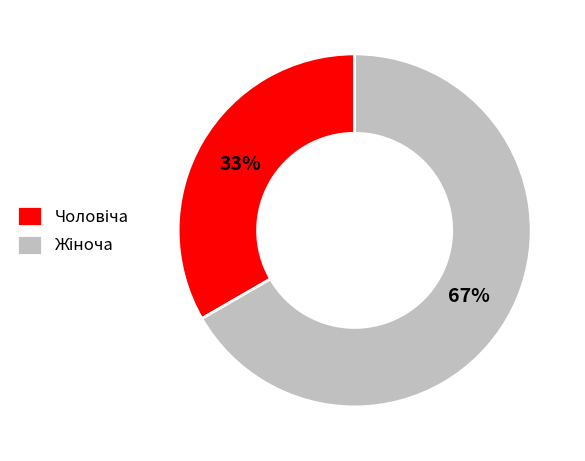

To the nearest percent, what is the average slice percentage?

50%